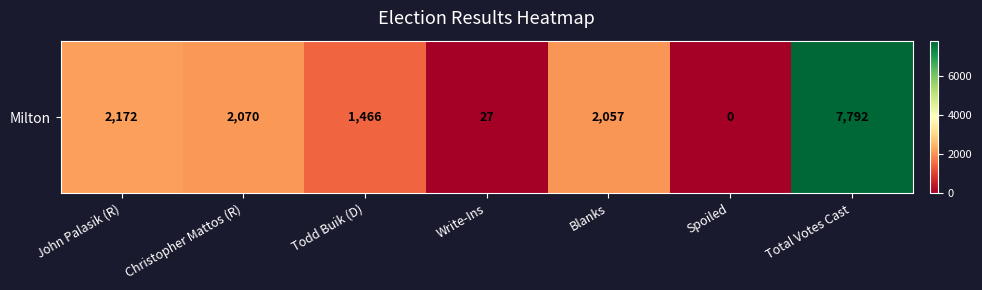

Rank the categories by value from highest to lowest.

Total Votes Cast, John Palasik (R), Christopher Mattos (R), Blanks, Todd Buik (D), Write-Ins, Spoiled